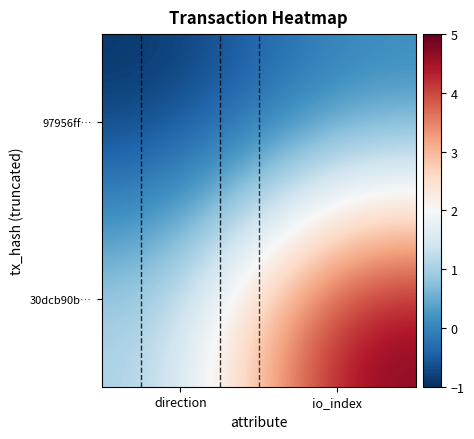

Reading right to left, extract all data points from this chart.

97956ff…: io_index=0	direction=-1
30dcb90b…: io_index=5	direction=1